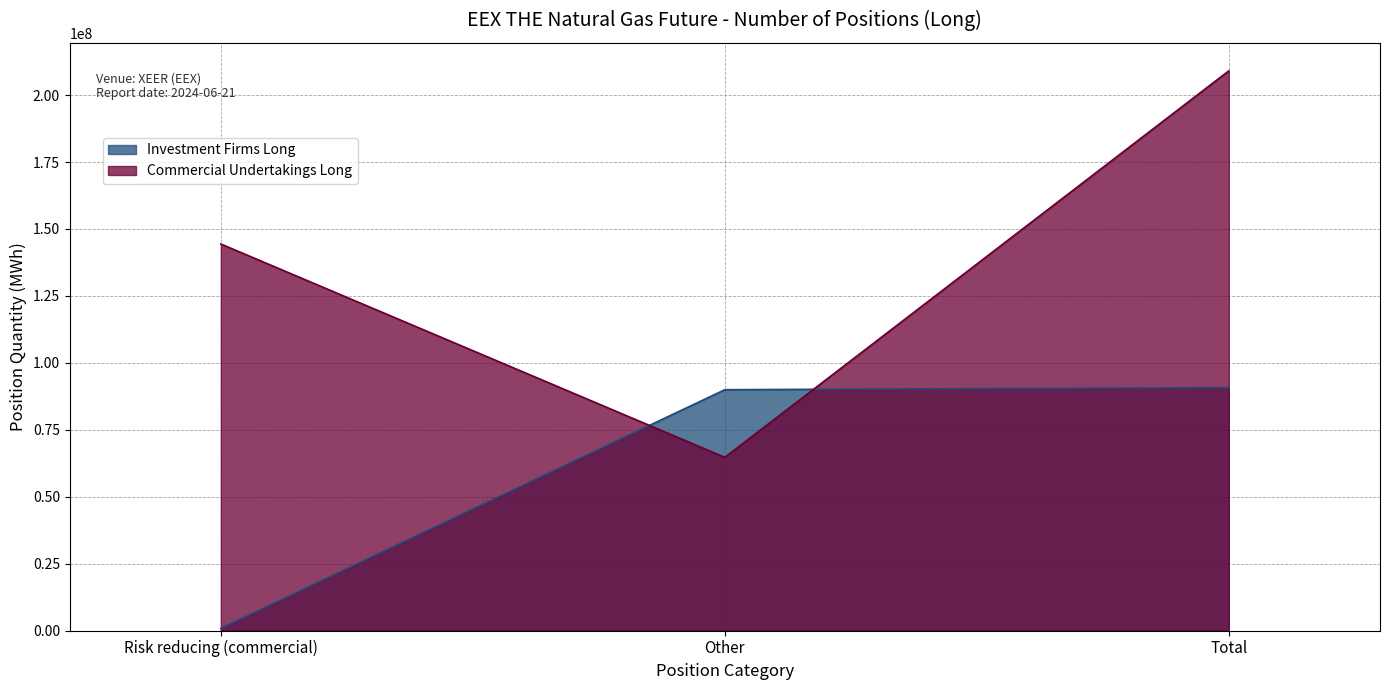

What is the spread (max minus min) of values at Other?

25261832